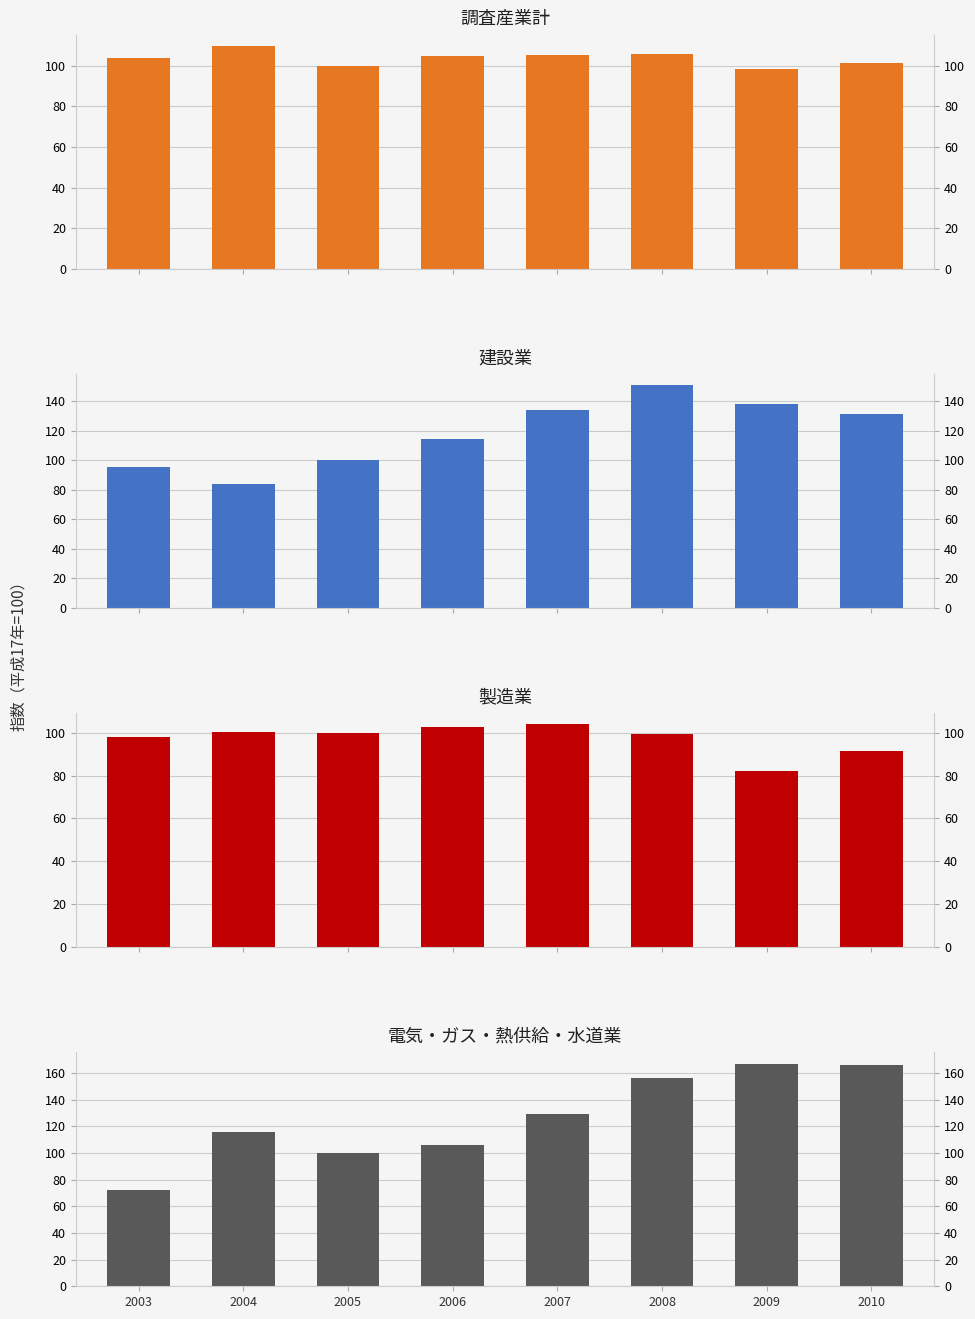

Are the bars horizontal?

No